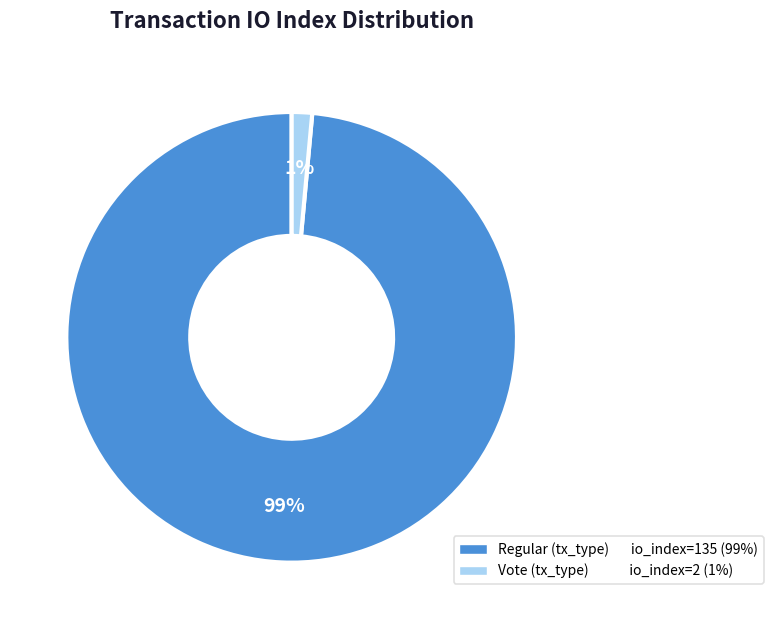

To the nearest percent, what is the average slice percentage?

50%